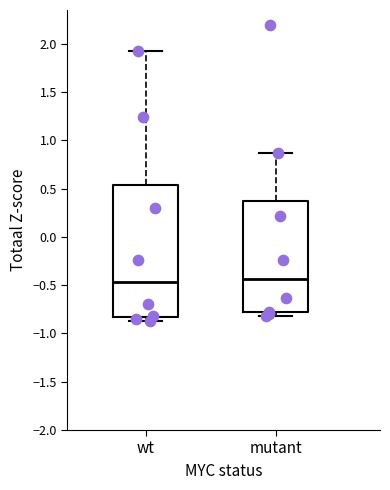

Comparing the boxes themselves (not the whiskers), which one is the tallest?

wt